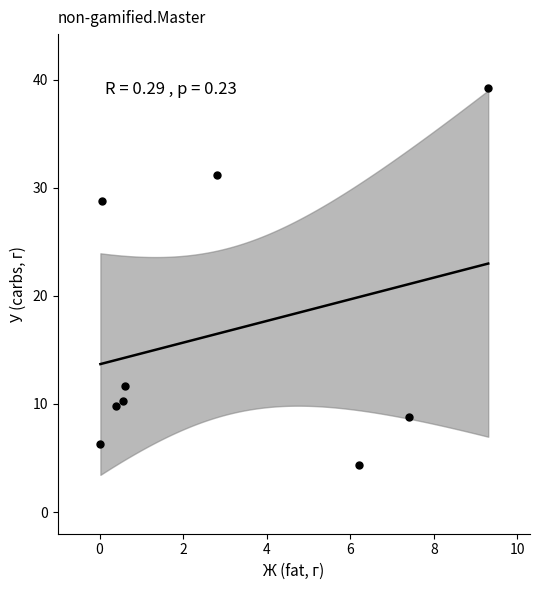

What is the range of Y values (max minus min)?

34.8